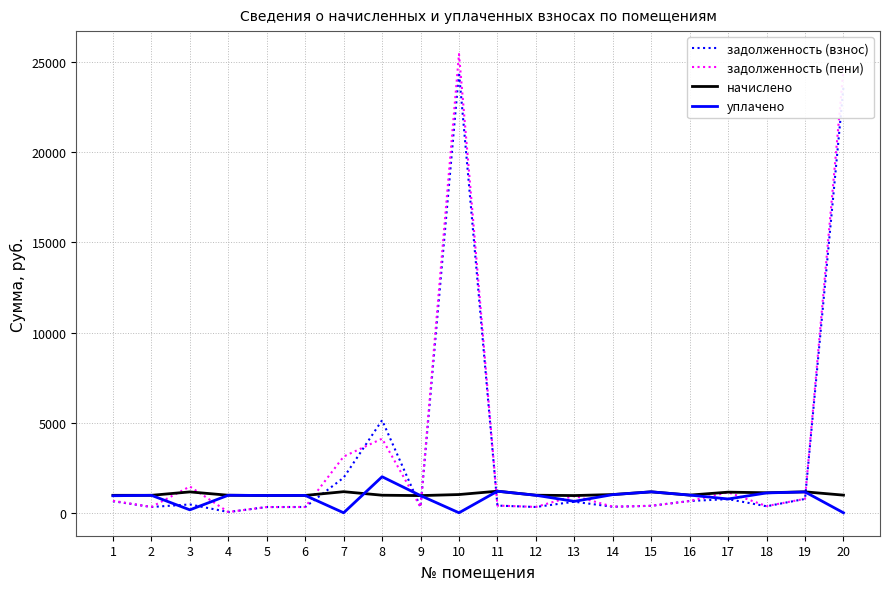

How many lines are shown in the chart?

4